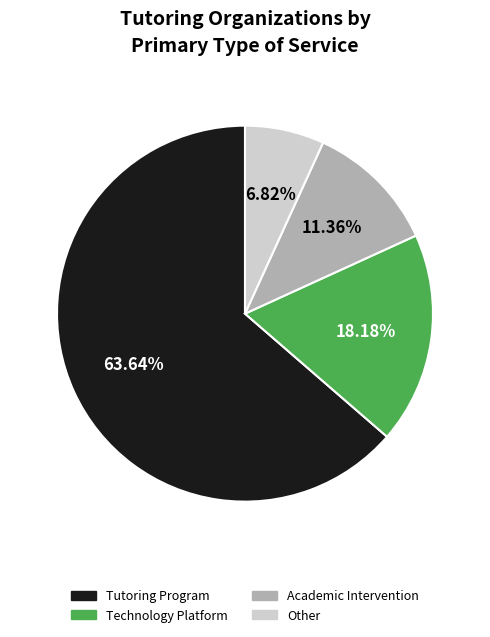

The Technology Platform slice represents 18% of the pie. True or false?

True